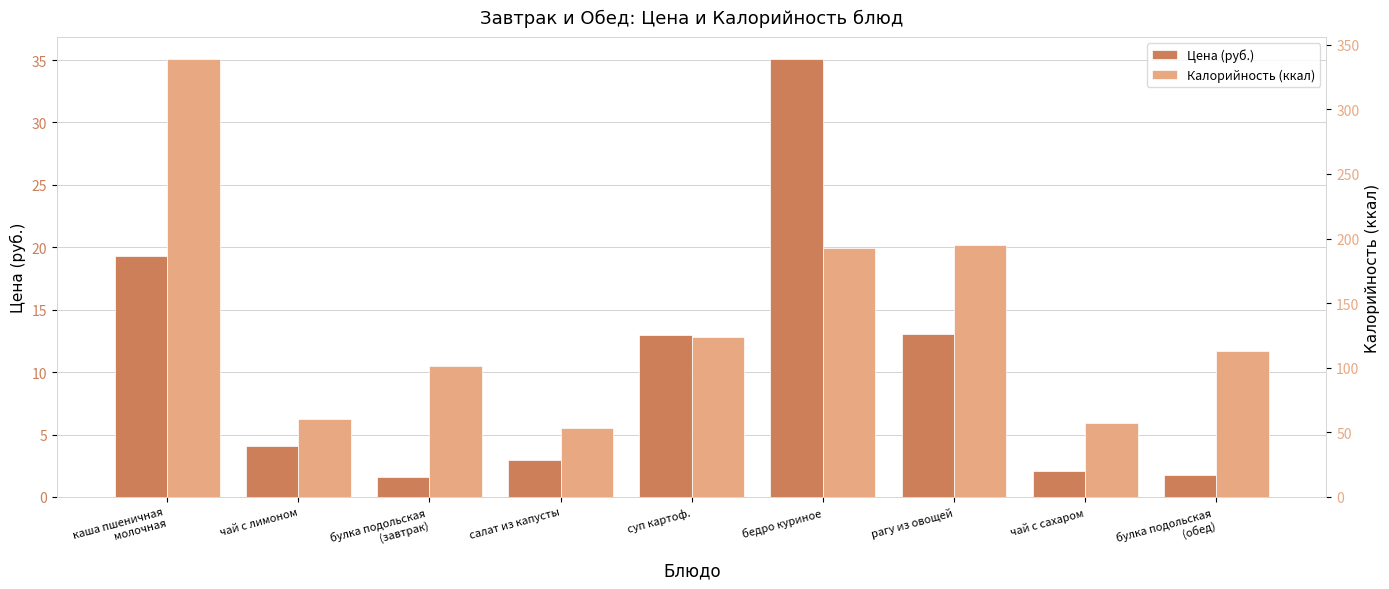

Which series has the widest spread of values?

Калорийность (ккал)